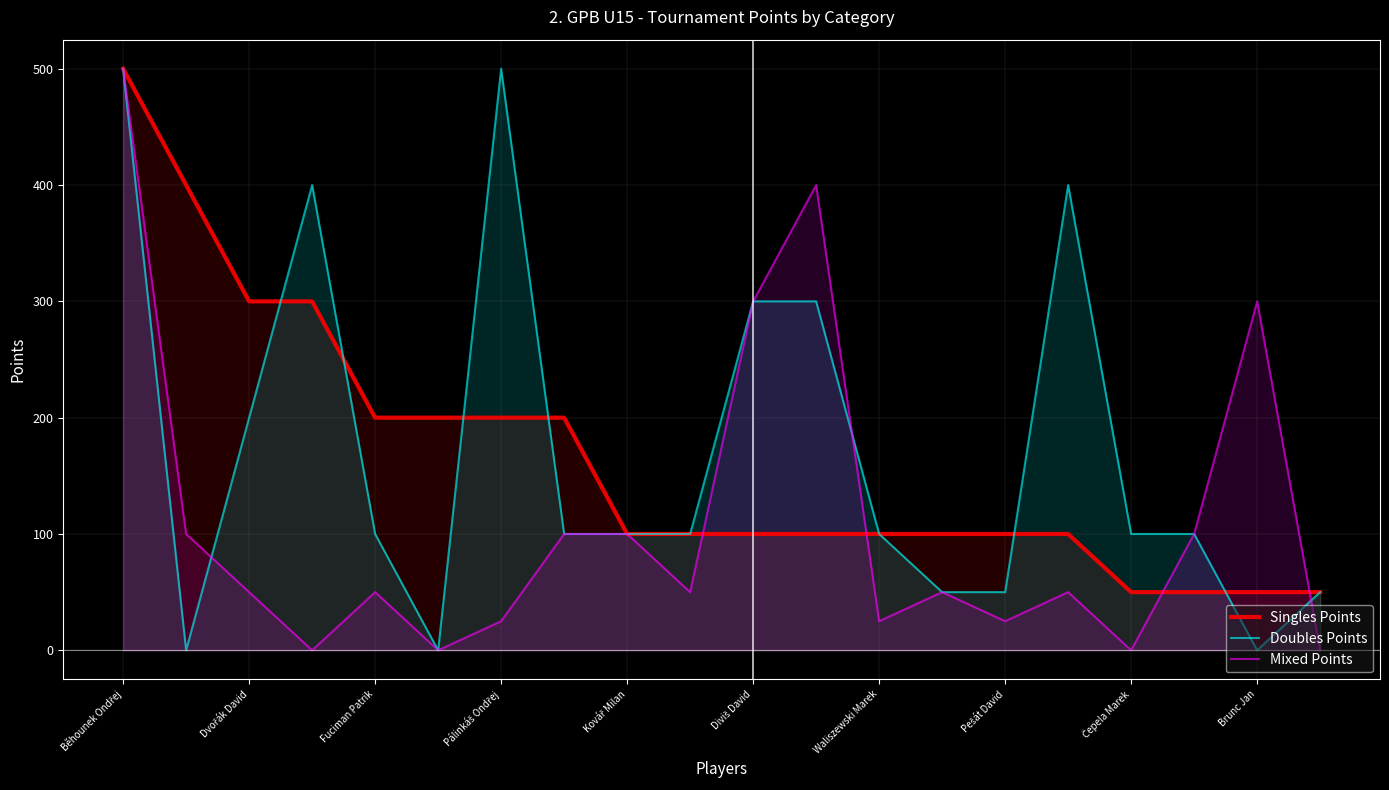

At which category is the sum across all series the highest?

Běhounek Ondřej